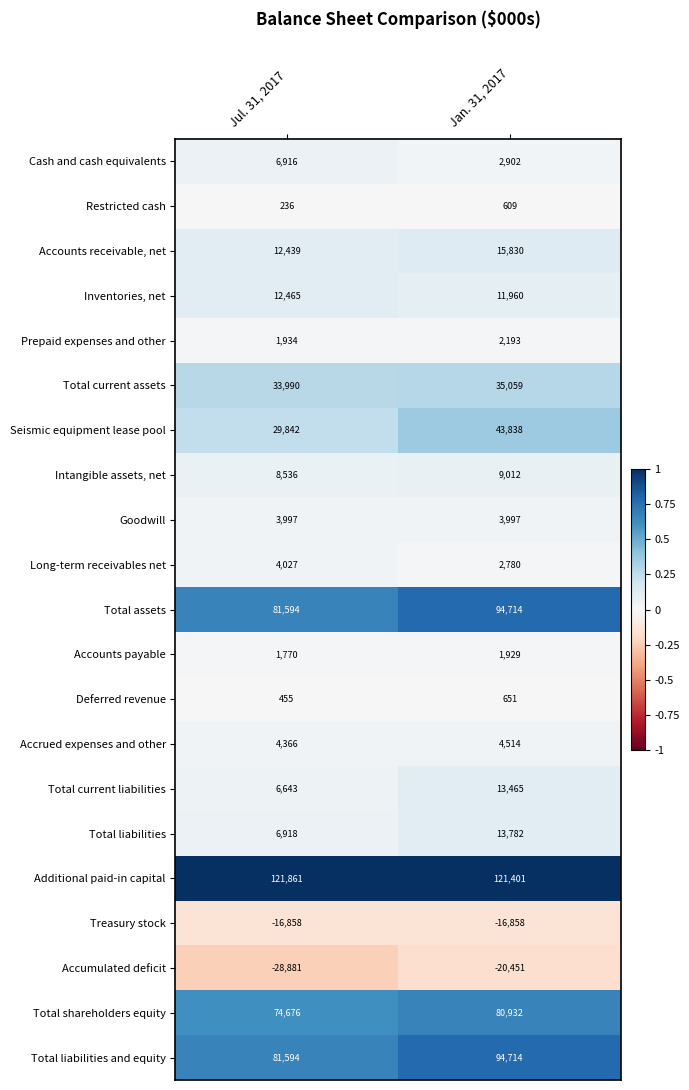

Which category has the lowest value across all series?

Jul. 31, 2017